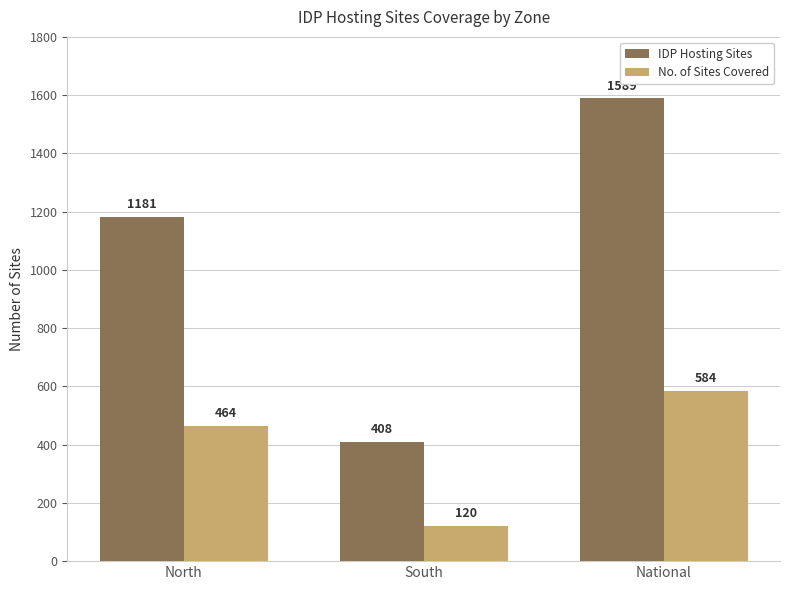

What is the difference between the IDP Hosting Sites values at South and National?

1181